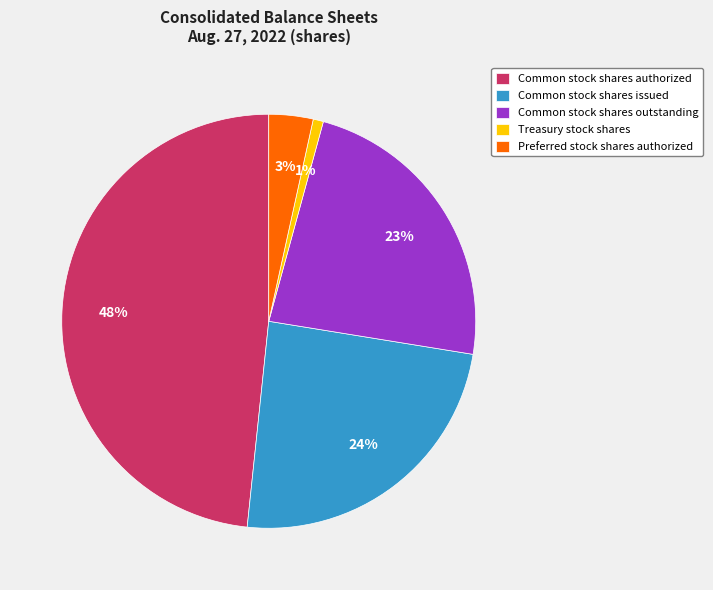

How many slices are in this pie chart?

5